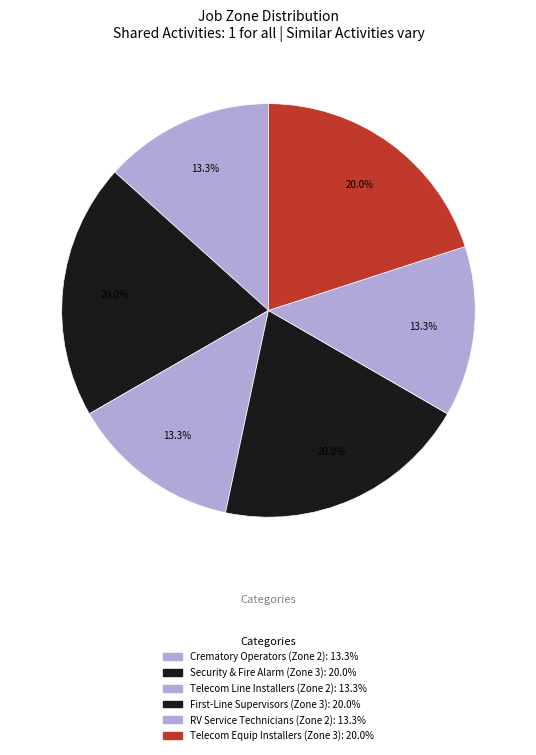

How many segments does this pie chart have?

6